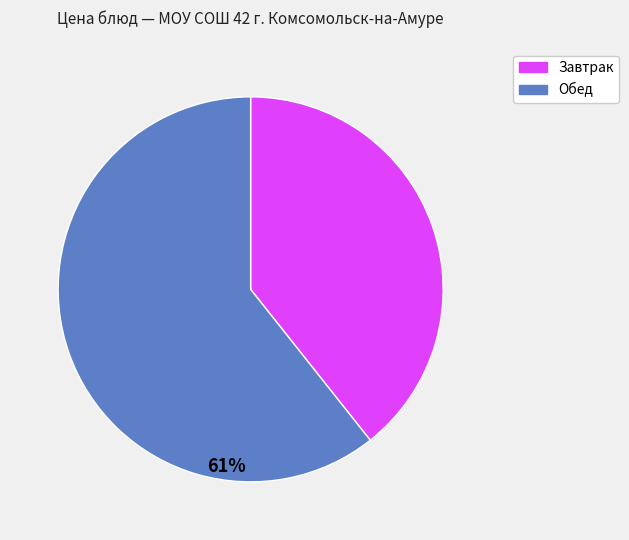

How many segments does this pie chart have?

2